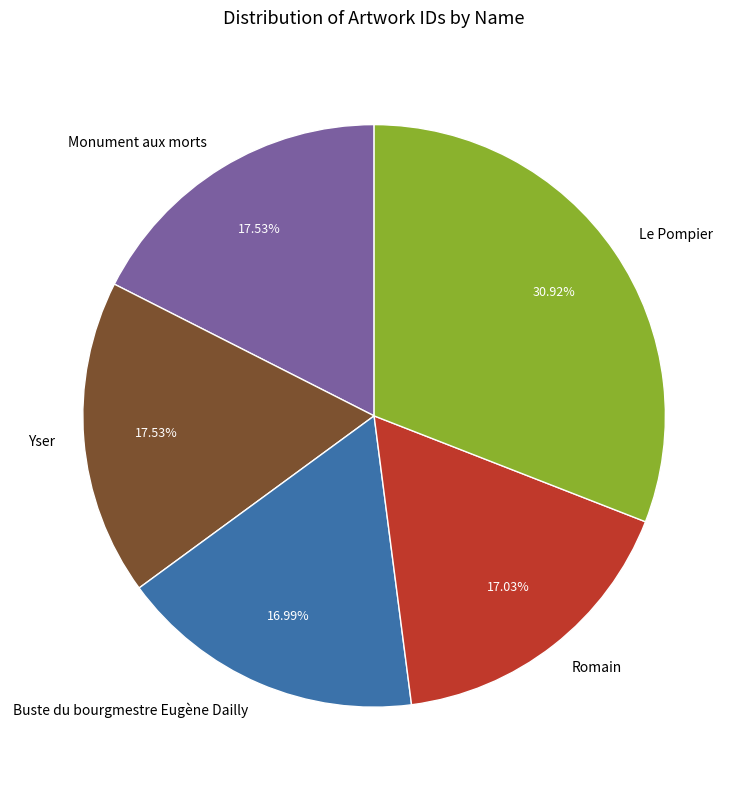

Is the sum of Yser and Buste du bourgmestre Eugène Dailly greater than half?

No